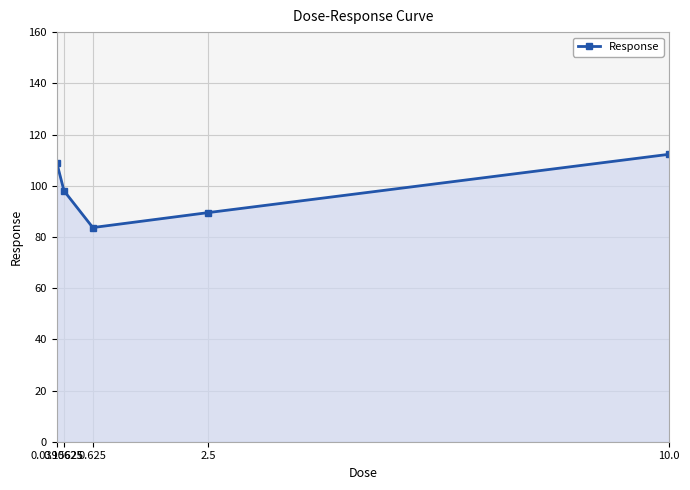

Is it true that the value at 0.0390625 is 55.6?

False